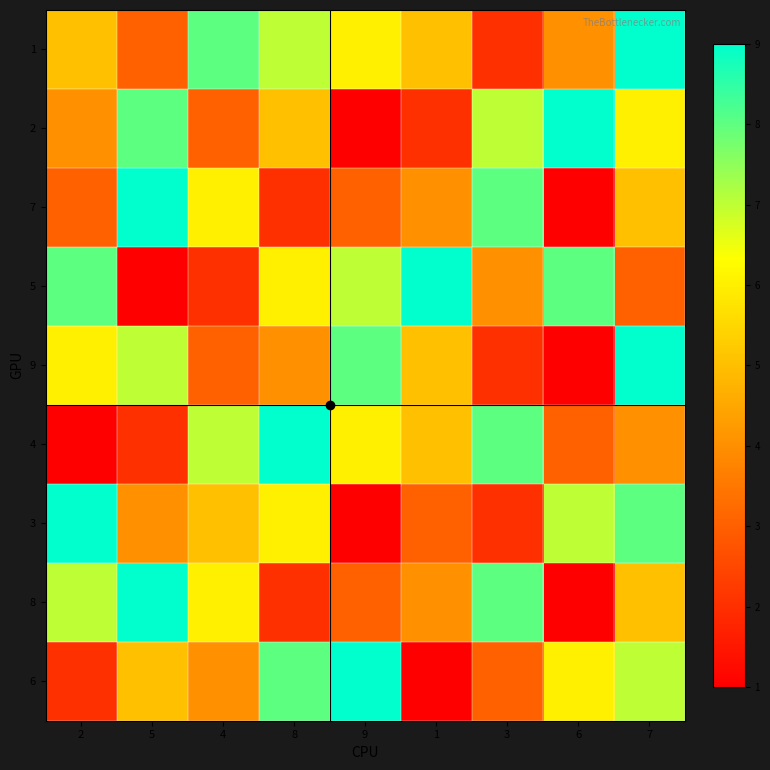

Reading left to right, transcribe all the data shown in this chart.

6: 2=2	5=5	4=4	8=8	9=9	1=1	3=3	6=6	7=7
8: 2=7	5=9	4=6	8=2	9=3	1=4	3=8	6=1	7=5
3: 2=9	5=4	4=5	8=6	9=1	1=3	3=2	6=7	7=8
4: 2=1	5=2	4=7	8=9	9=6	1=5	3=8	6=3	7=4
9: 2=6	5=7	4=3	8=4	9=8	1=5	3=2	6=1	7=9
5: 2=8	5=1	4=2	8=6	9=7	1=9	3=4	6=8	7=3
7: 2=3	5=9	4=6	8=2	9=3	1=4	3=8	6=1	7=5
2: 2=4	5=8	4=3	8=5	9=1	1=2	3=7	6=9	7=6
1: 2=5	5=3	4=8	8=7	9=6	1=5	3=2	6=4	7=9